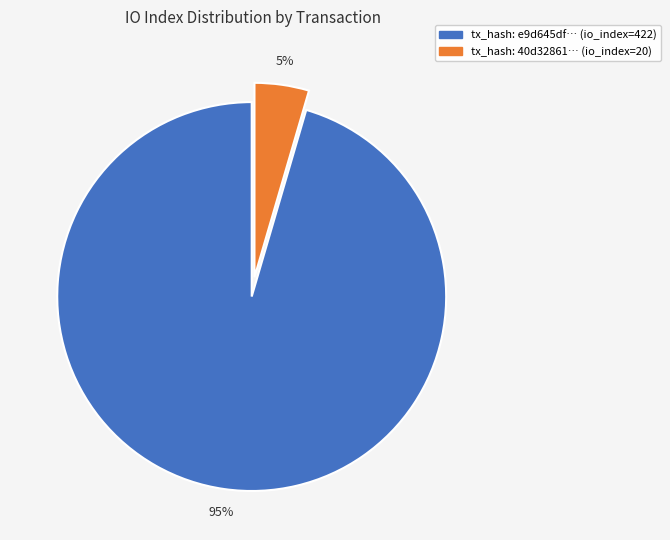

To the nearest percent, what is the average slice percentage?

50%